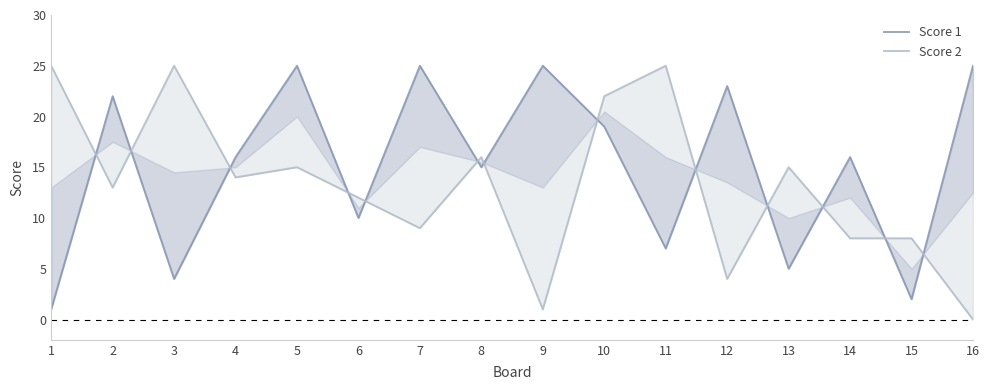

Does the chart display data point markers on the line(s)?

No